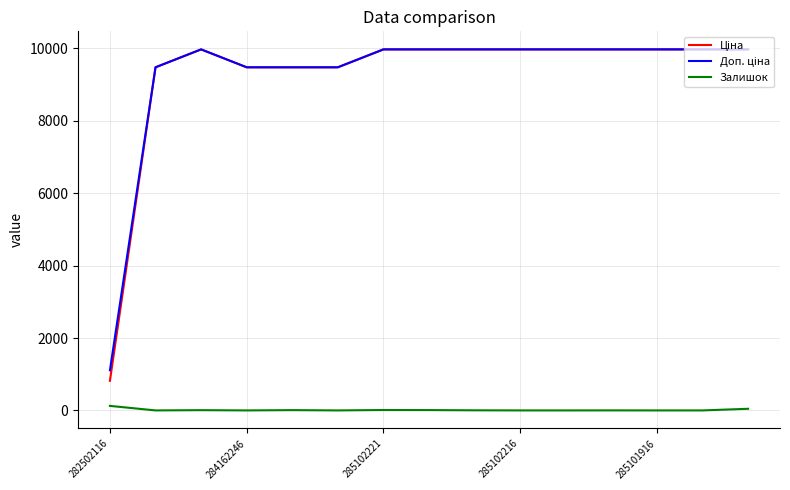

What is the maximum value shown in the chart?

9975.0